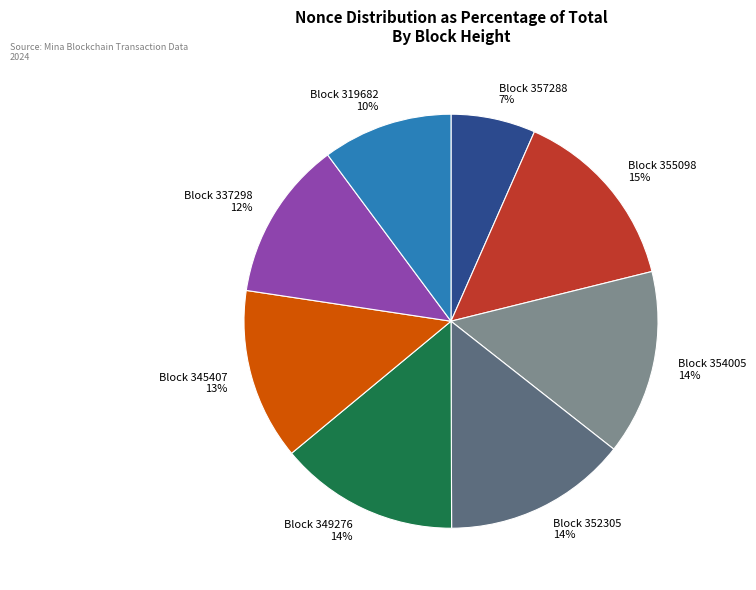

What percentage is the Block 357288 slice, to the nearest percent?

7%